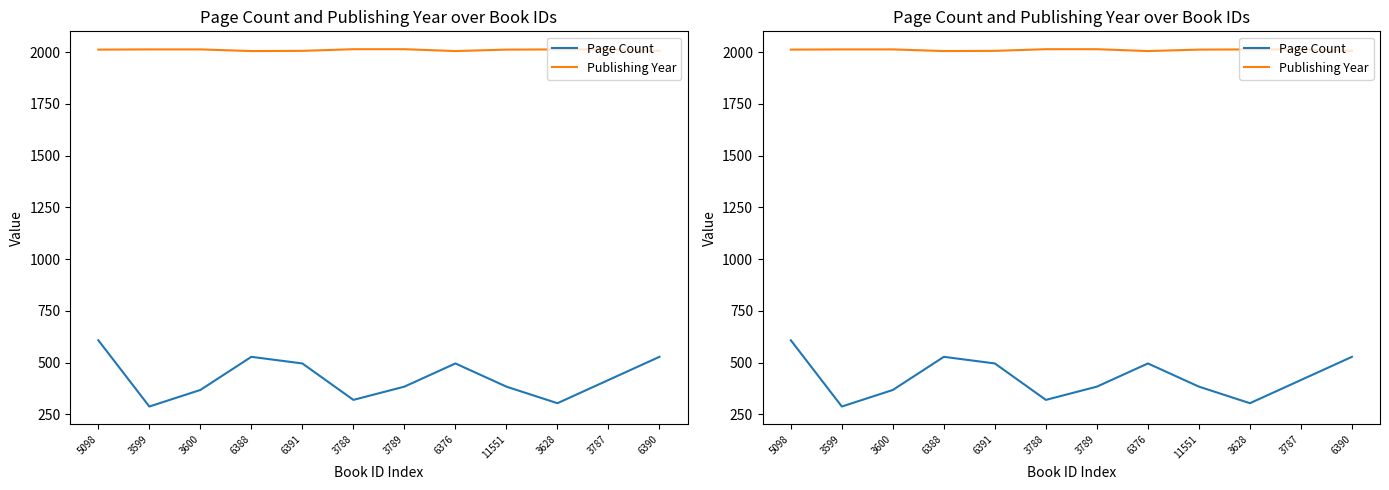

True or false: Publishing Year and Page Count intersect in this chart.

False